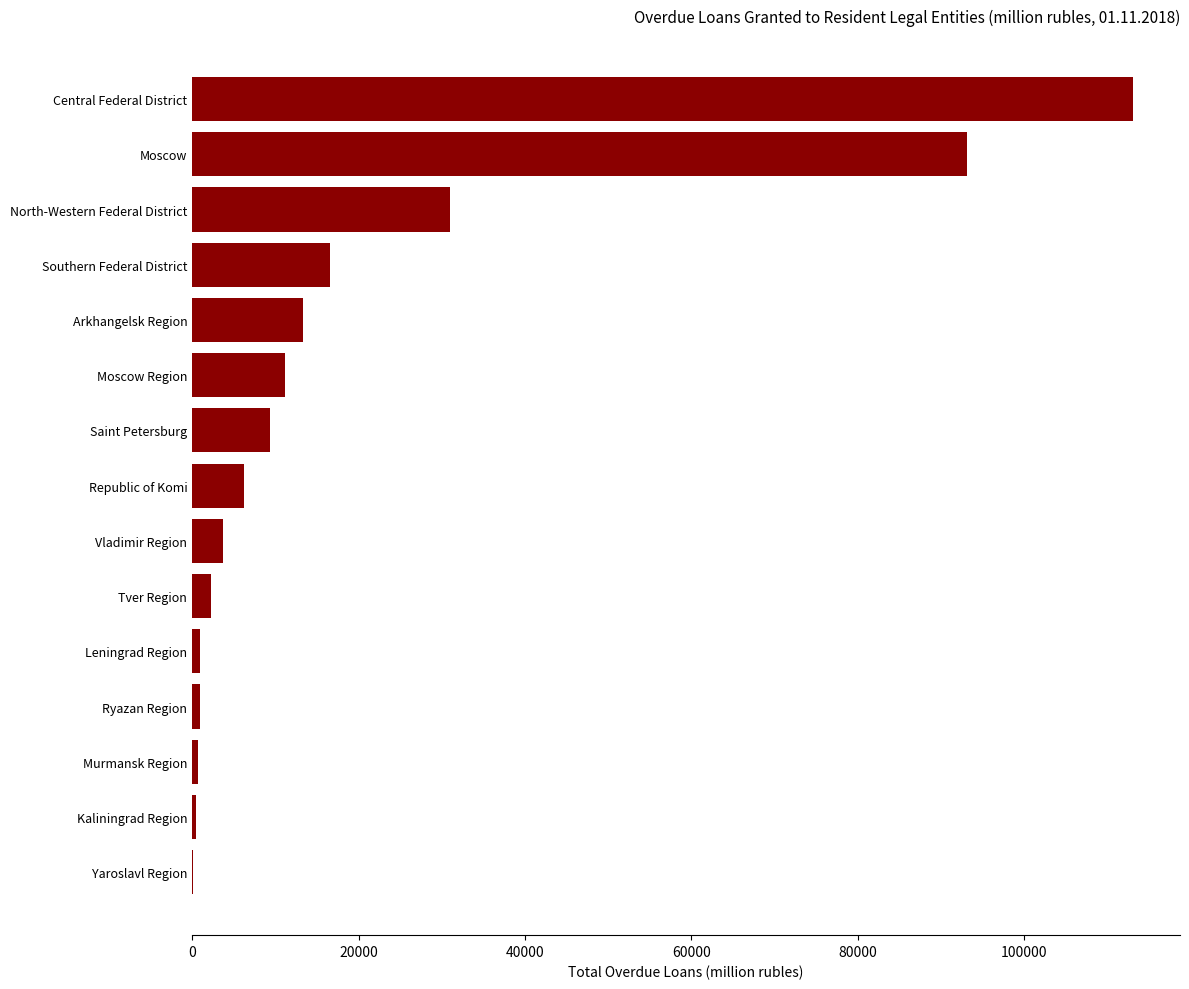

True or false: the data shows 113124 at Central Federal District.

True